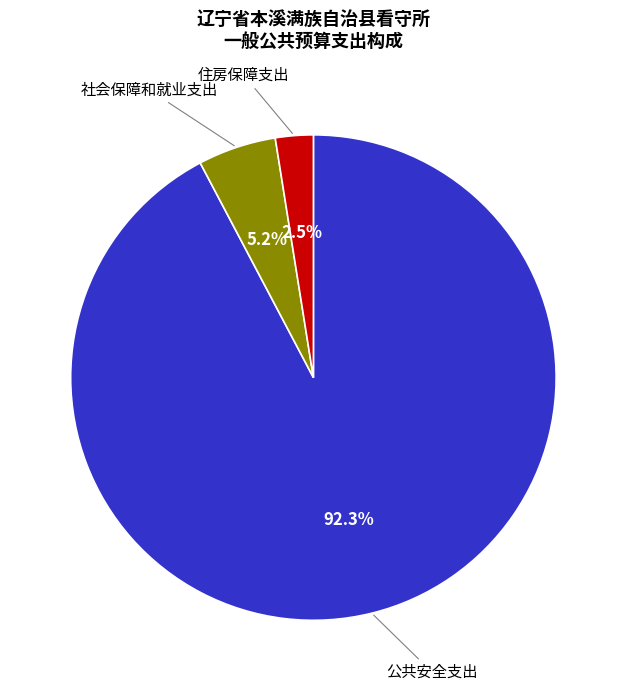

How many segments does this pie chart have?

3